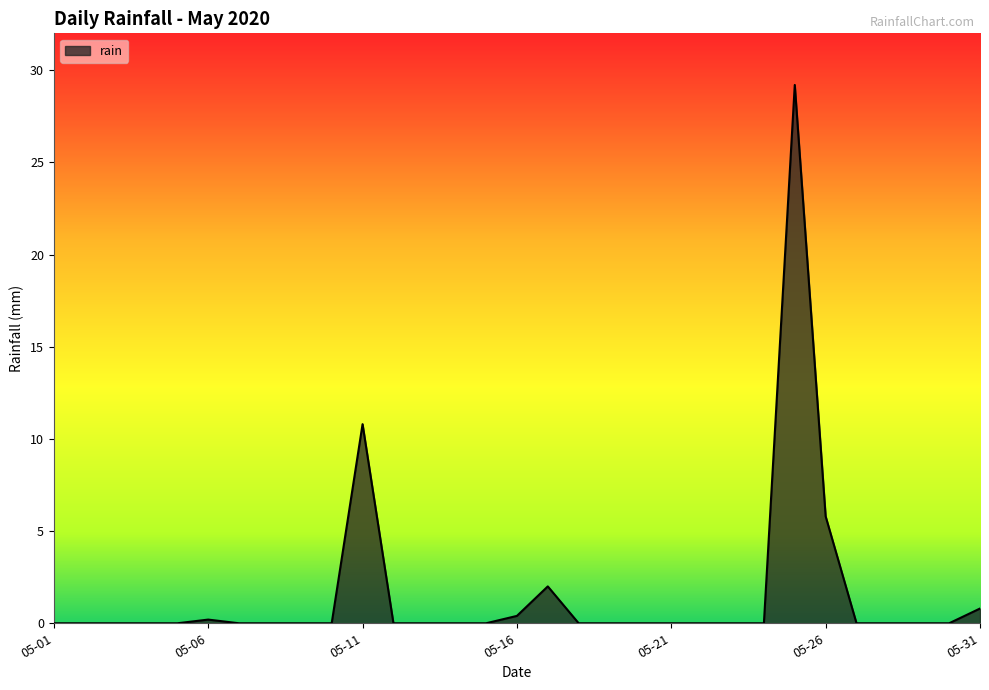

What is the difference between the maximum and minimum values?

29.2